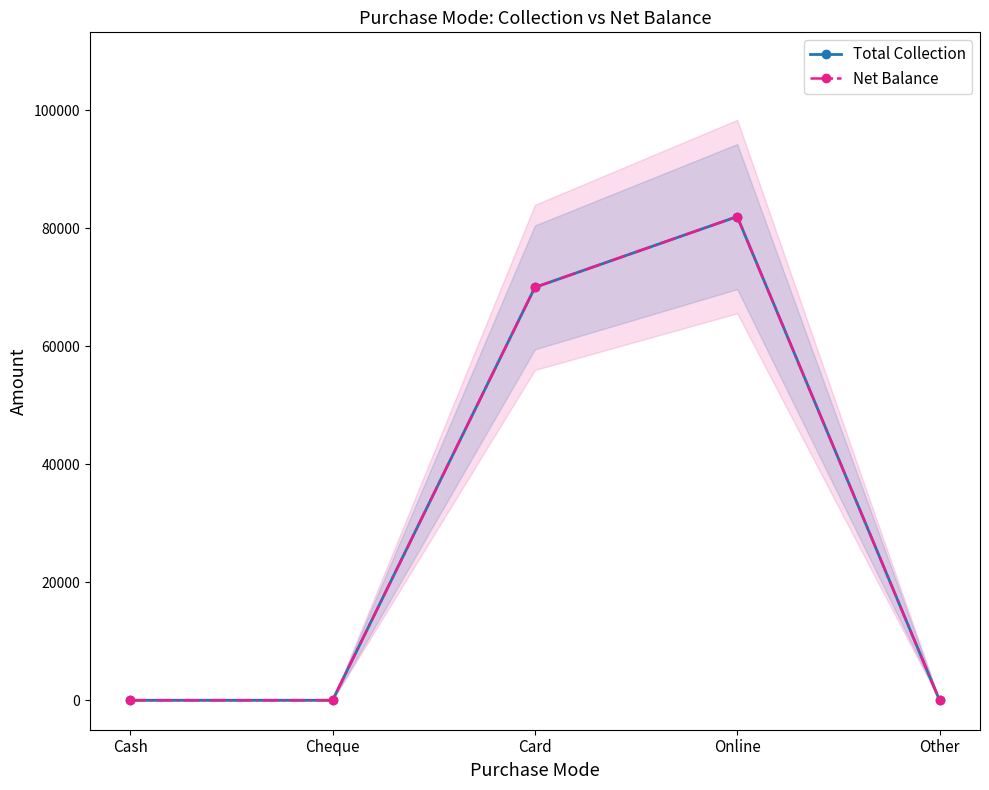

Which series changed the most between Cash and Card?

Total Collection